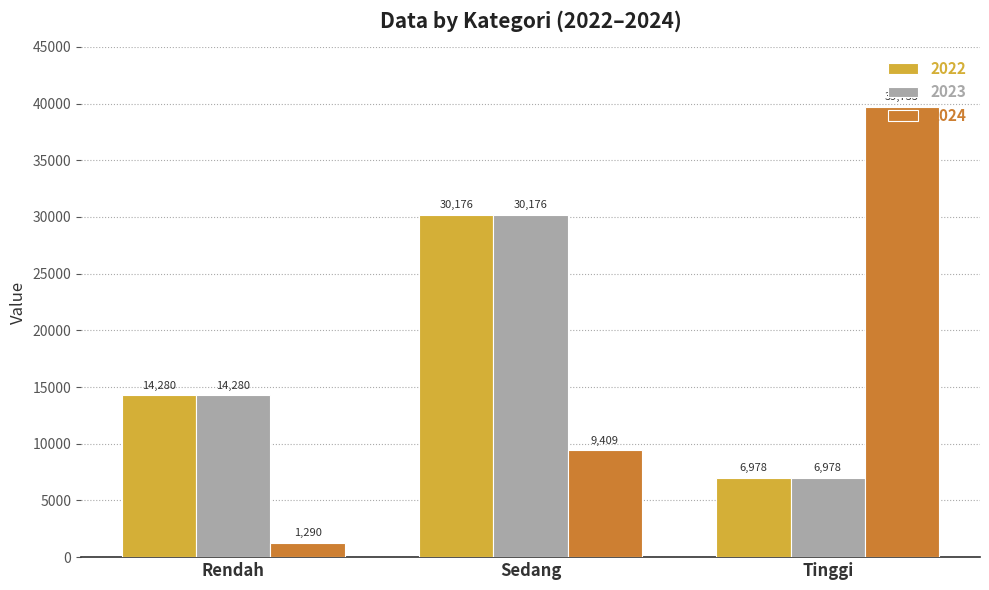

Which series has the largest range (max minus min)?

2024